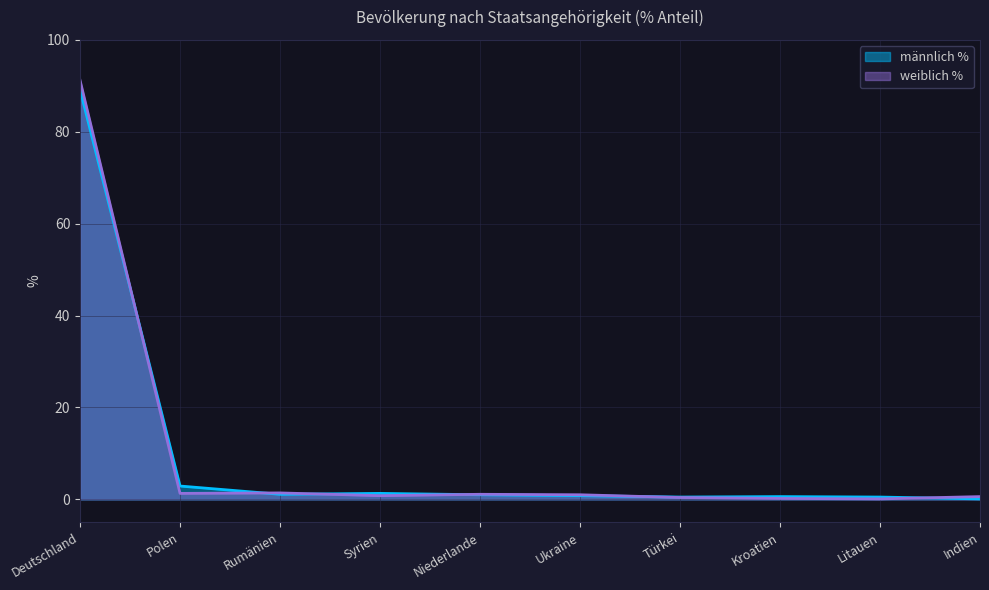

What is the label of the 4th point from the left?

Syrien